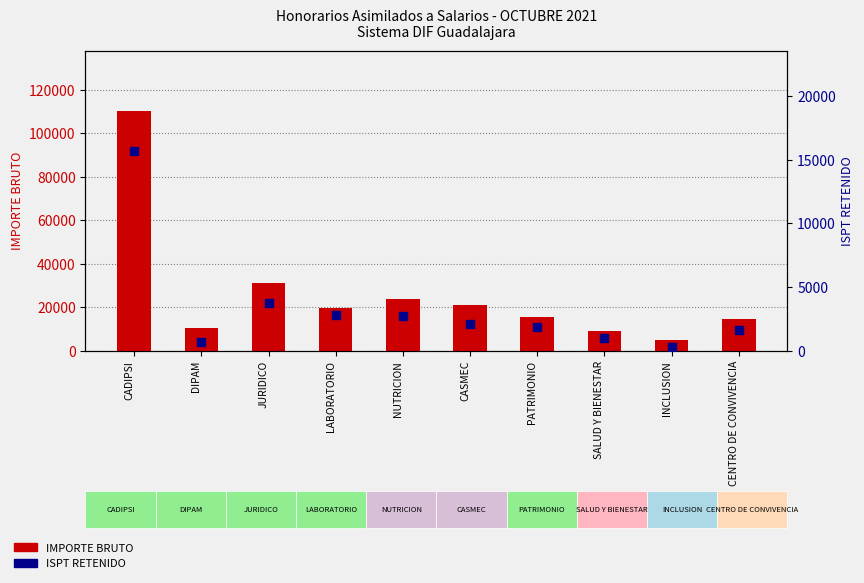

At how many categories does at least one series exceed 70972?

1